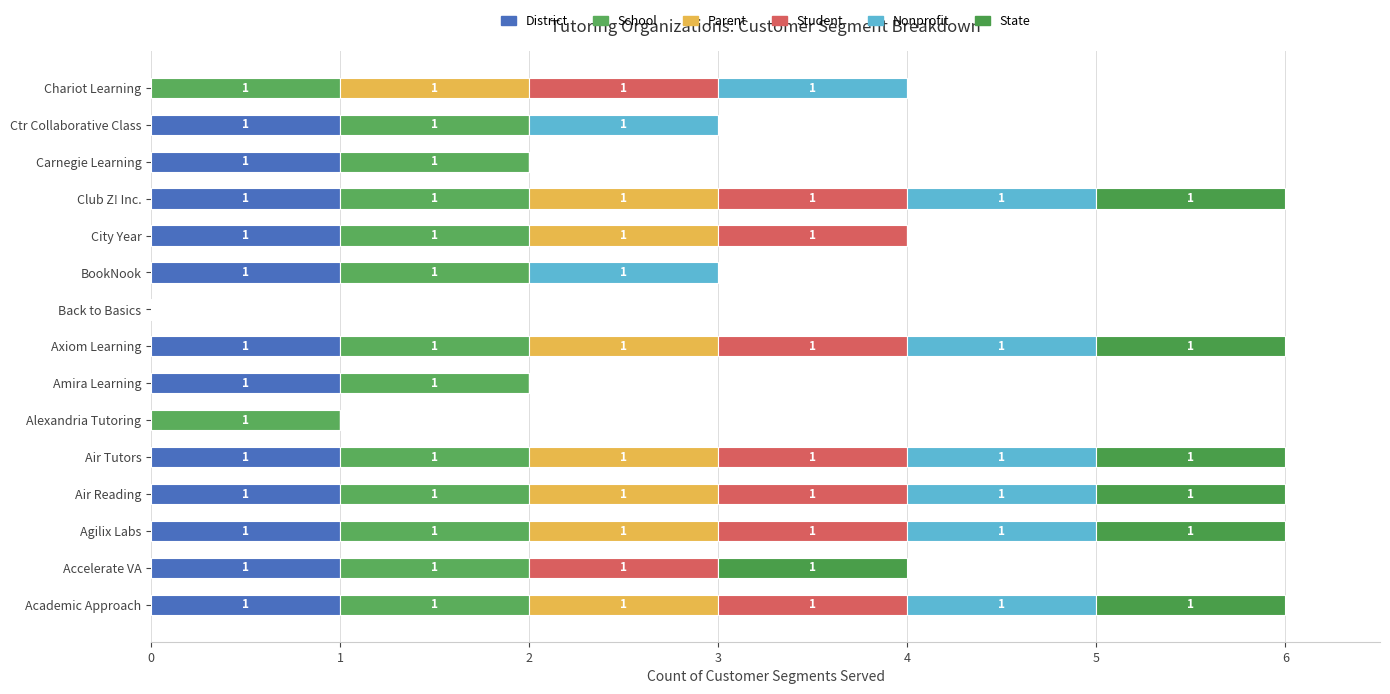

What is the difference between the maximum and minimum values in the Nonprofit series?

1